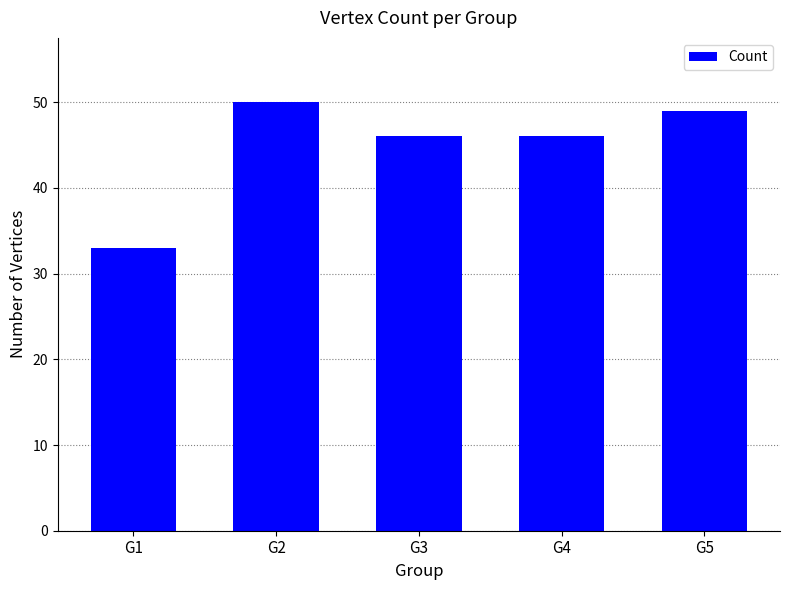

What is the ratio of the value at G3 to the value at G2?

0.9